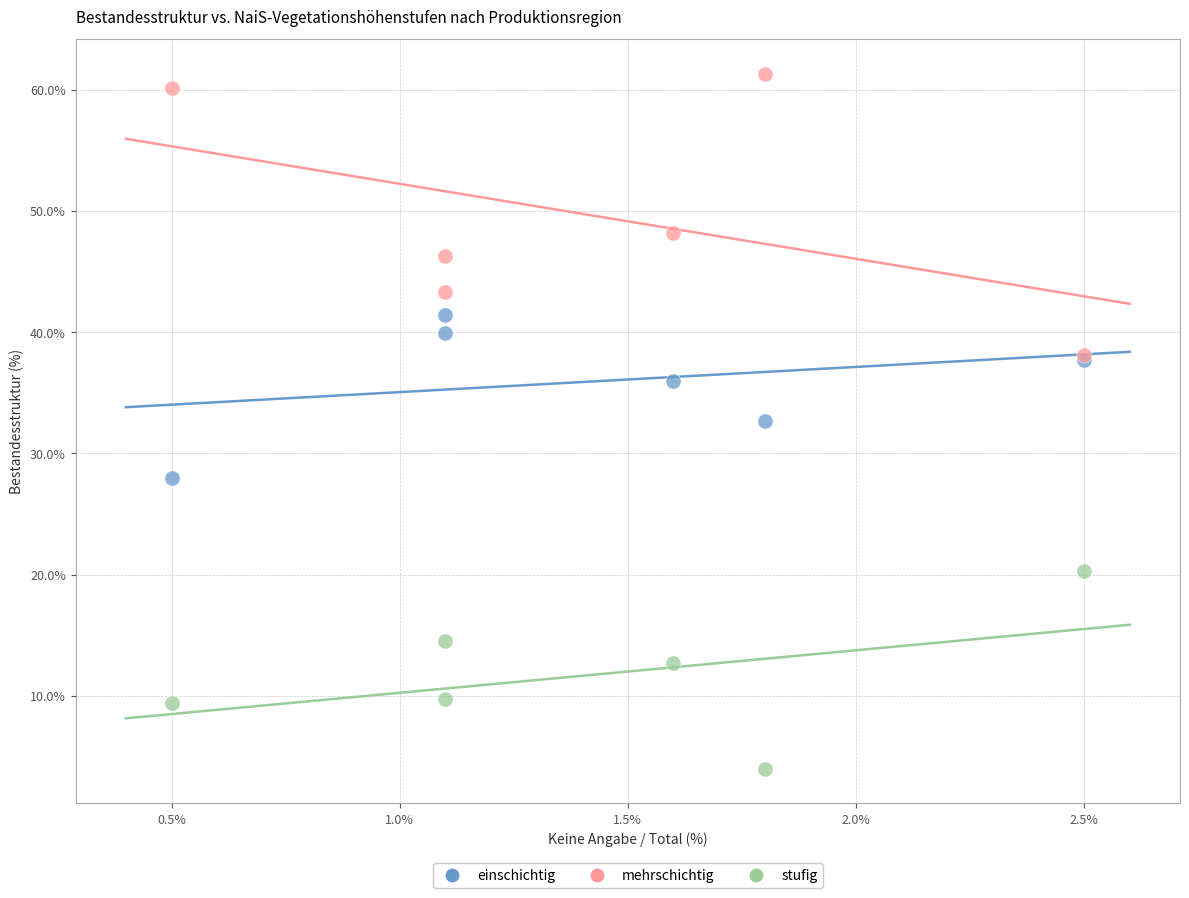

In the mehrschichtig series, what Y value is closest to 49?

48.2